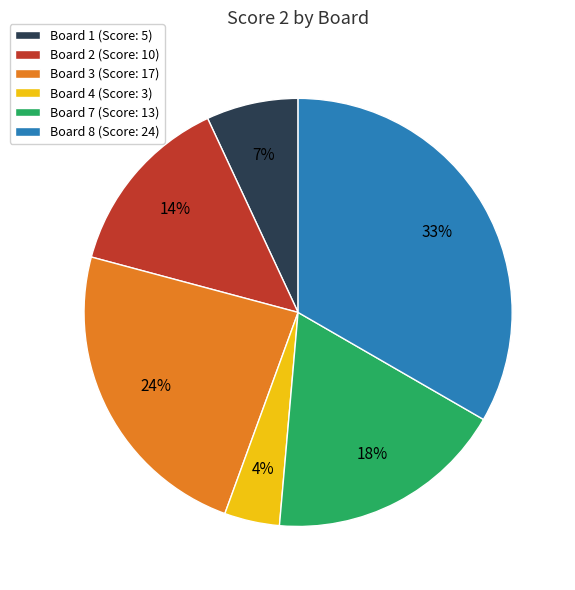

Combined, do Board 8 (Score: 24) and Board 3 (Score: 17) account for over 50%?

Yes